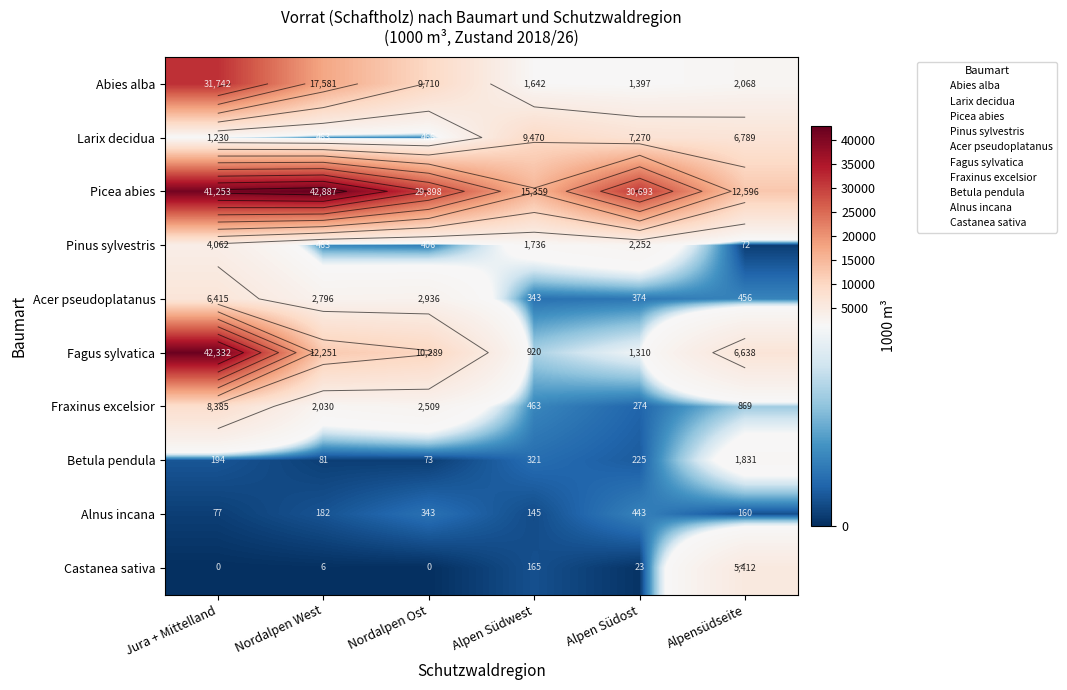

Which label corresponds to the smallest value in the chart?

Jura + Mittelland